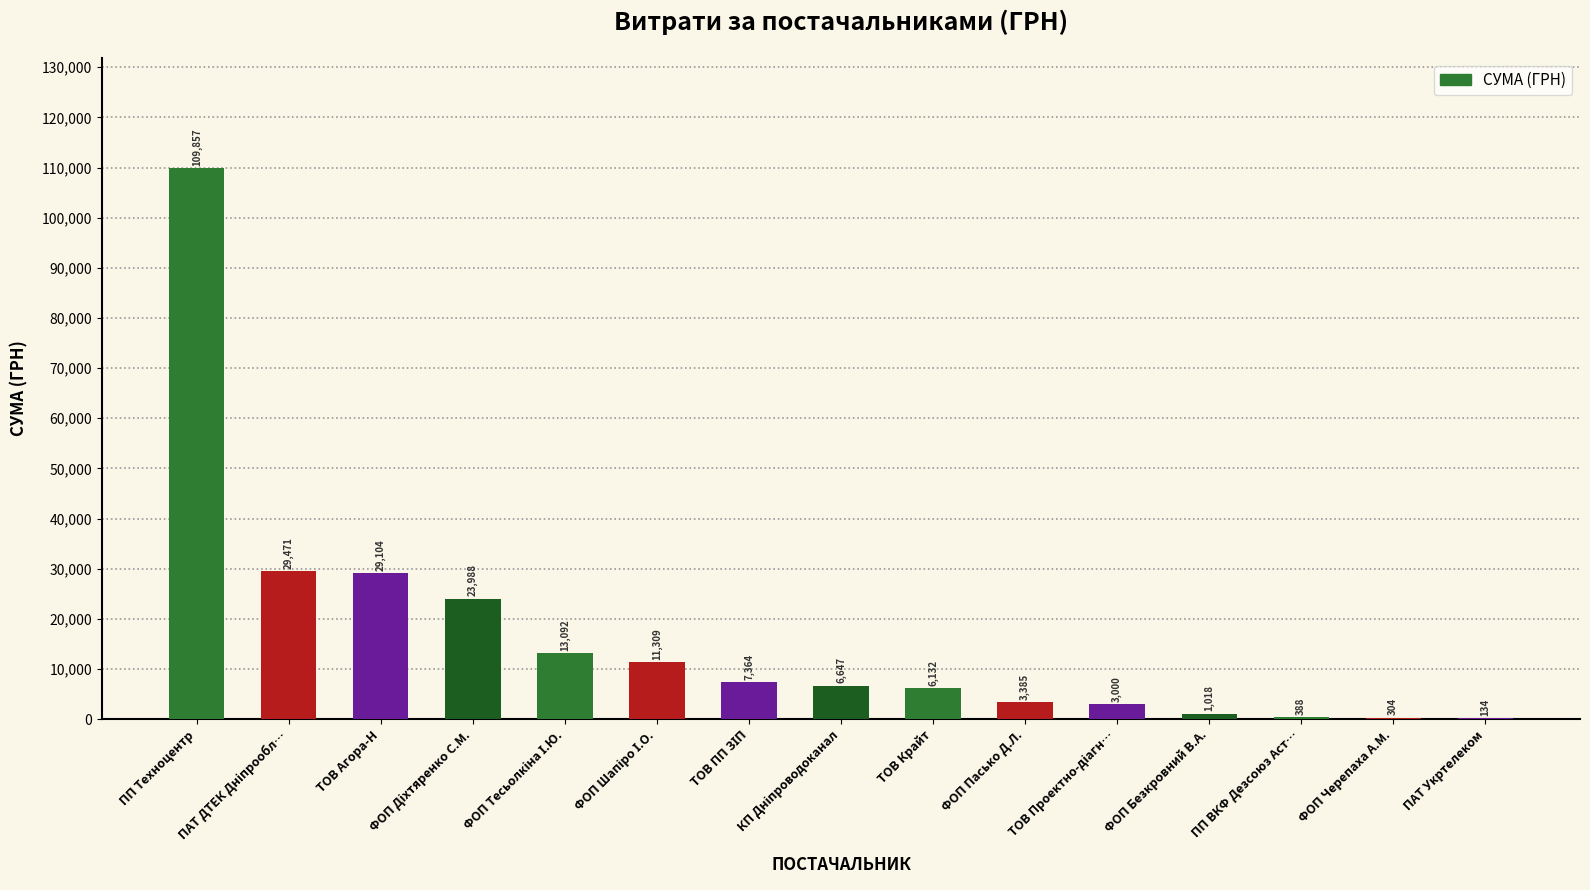

What is the maximum value shown in the chart?

109857.0